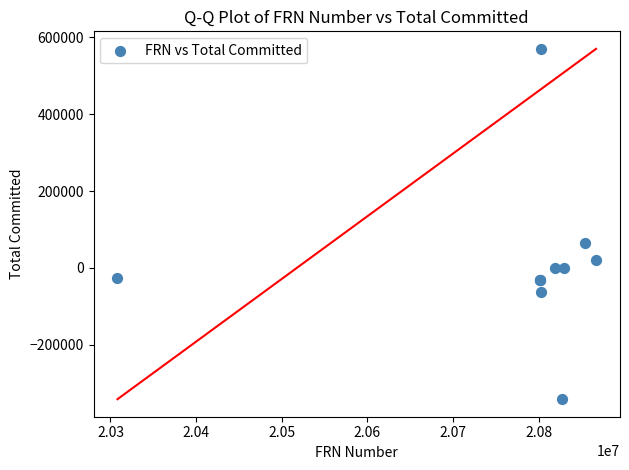

What Y value in the scatter plot is closest to 114156?

64412